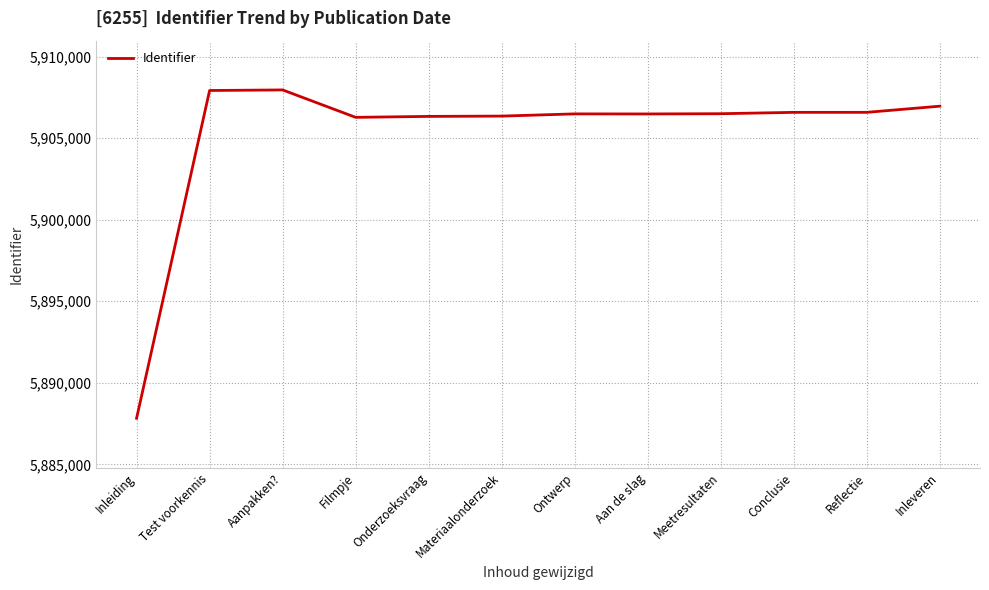

What position from the left is Test voorkennis?

2